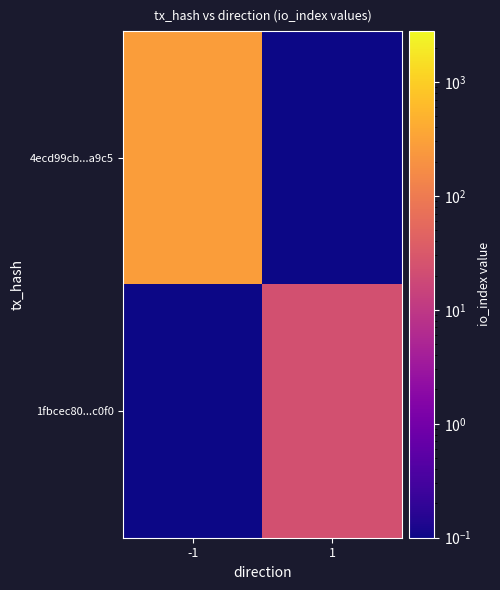

Reading left to right, list all the values displayed in this chart.

4ecd99cb...a9c5: -1=279.0	1=0.0
1fbcec80...c0f0: -1=0.0	1=23.0